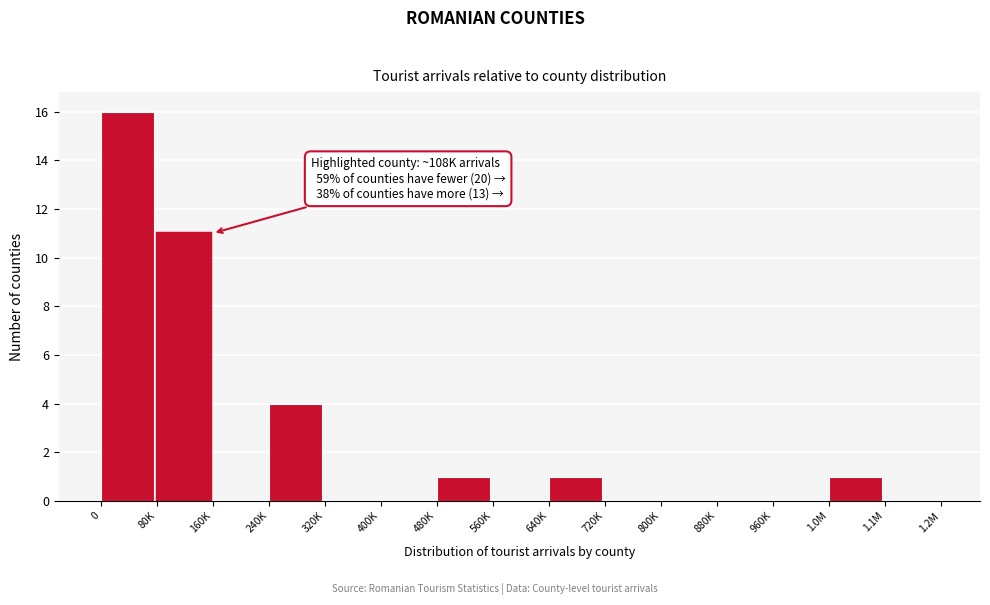

Reading right to left, list all the values displayed in this chart.

1.1M=0	1.0M=1	960K=0	880K=0	800K=0	720K=0	640K=1	560K=0	480K=1	400K=0	320K=0	240K=4	160K=0	80K=11	0=16